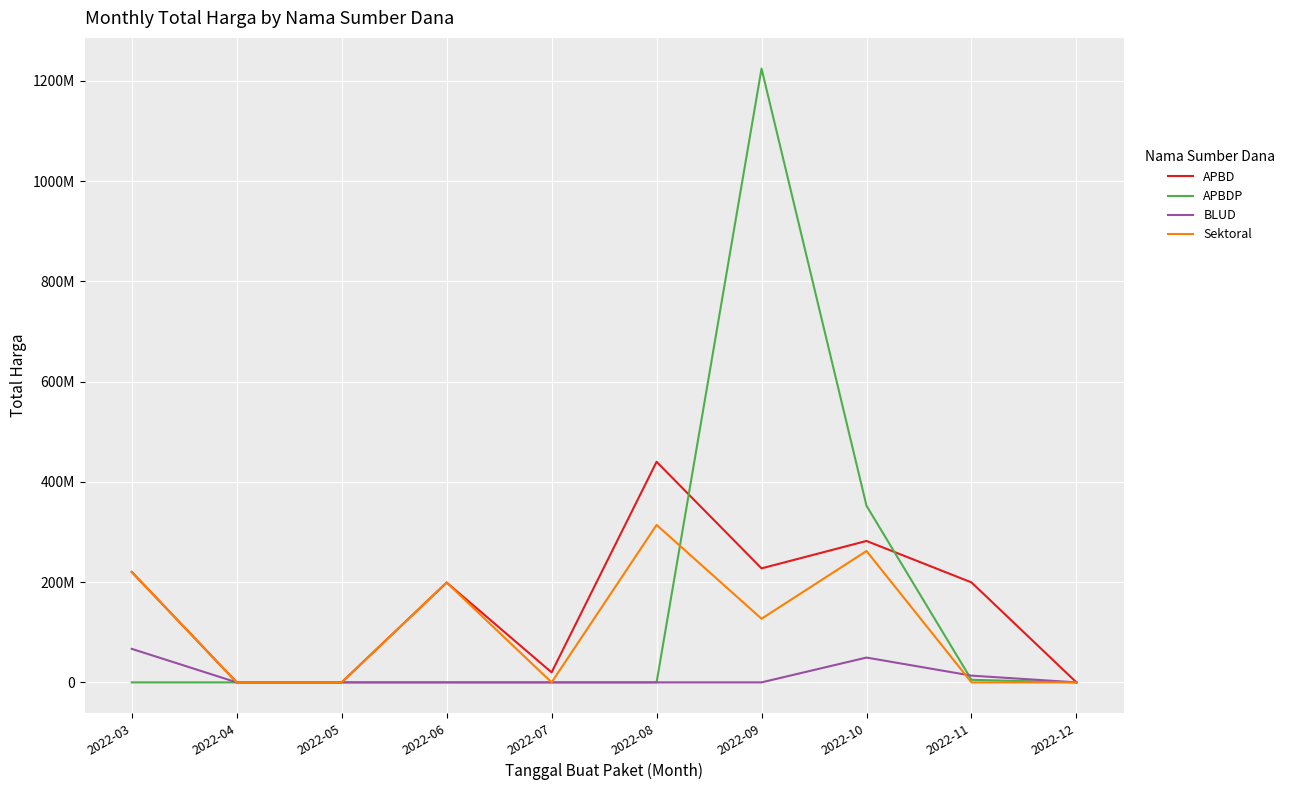

Reading left to right, list all the values displayed in this chart.

APBD: 2022-03=220336445	2022-04=0	2022-05=0	2022-06=199200000	2022-07=19950000	2022-08=440075000	2022-09=227477000	2022-10=282140000	2022-11=199498000	2022-12=0
APBDP: 2022-03=0	2022-04=0	2022-05=0	2022-06=0	2022-07=0	2022-08=0	2022-09=1224682000	2022-10=352318150	2022-11=5093000	2022-12=0
BLUD: 2022-03=66871000	2022-04=0	2022-05=0	2022-06=0	2022-07=0	2022-08=0	2022-09=0	2022-10=49478000	2022-11=13442000	2022-12=0
Sektoral: 2022-03=220336445	2022-04=0	2022-05=0	2022-06=199200000	2022-07=0	2022-08=314121780	2022-09=127000000	2022-10=262118150	2022-11=0	2022-12=0